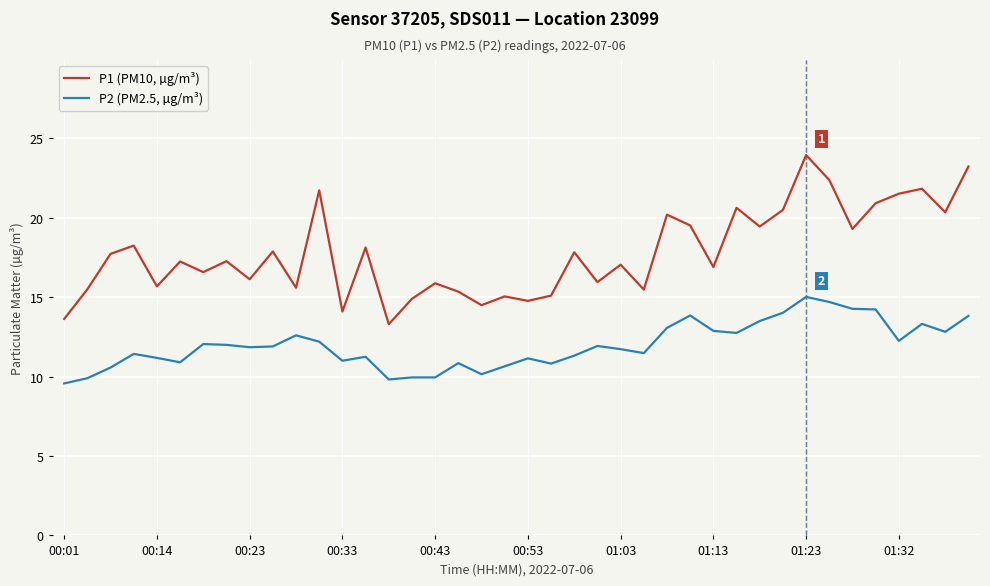

Which series has the largest total across all categories?

P1 (PM10, µg/m³)